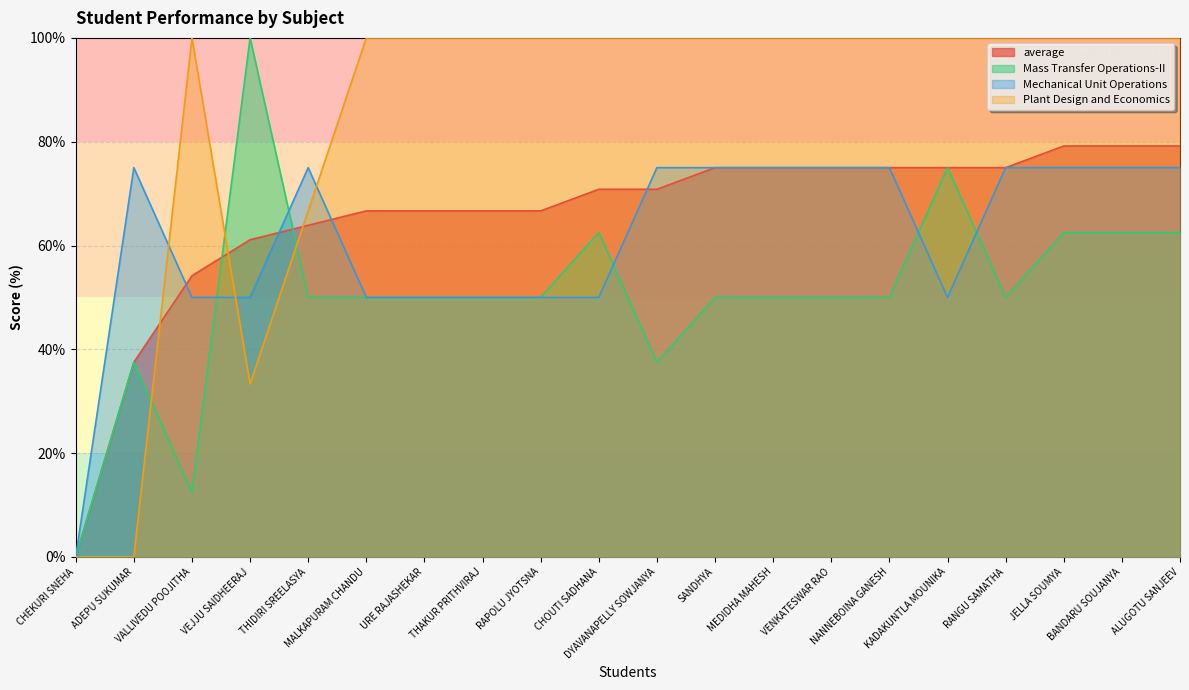

What is the label of the 9th point from the left?

RAPOLU JYOTSNA